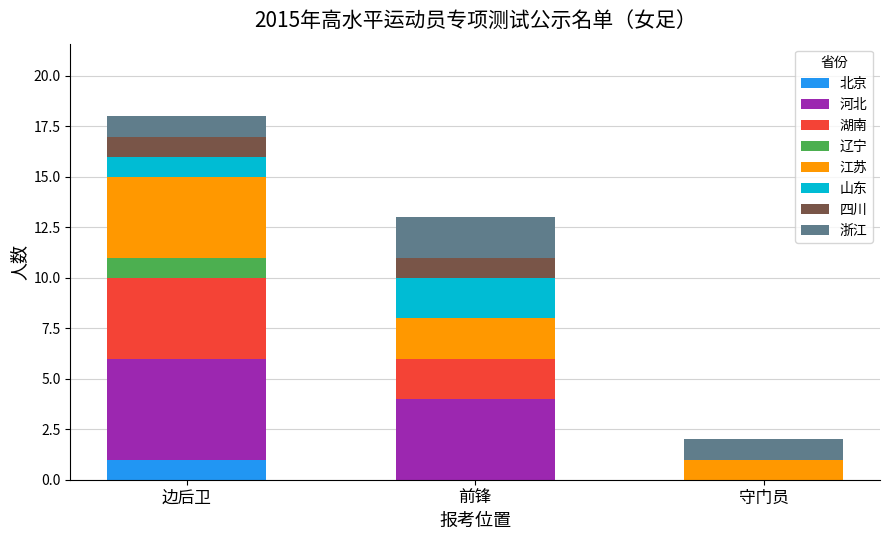

What is the total value across all series at 前锋?

13